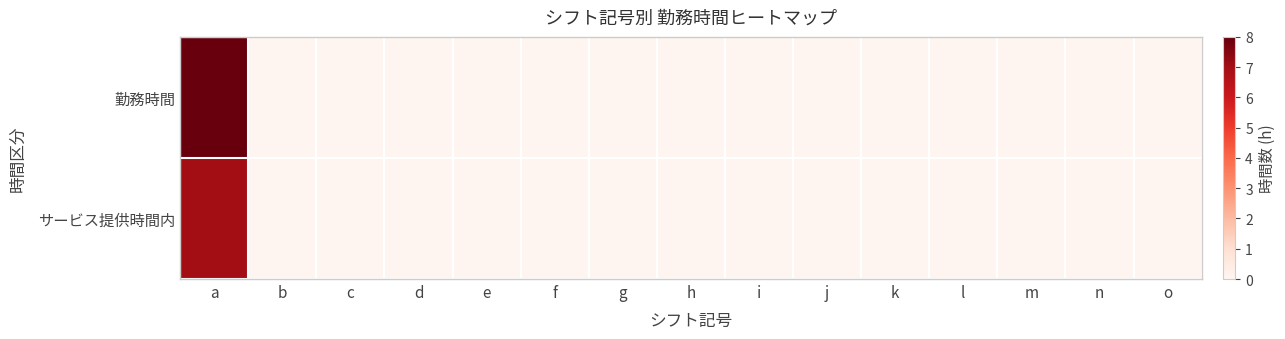

At which category does the chart reach its peak across all series?

a